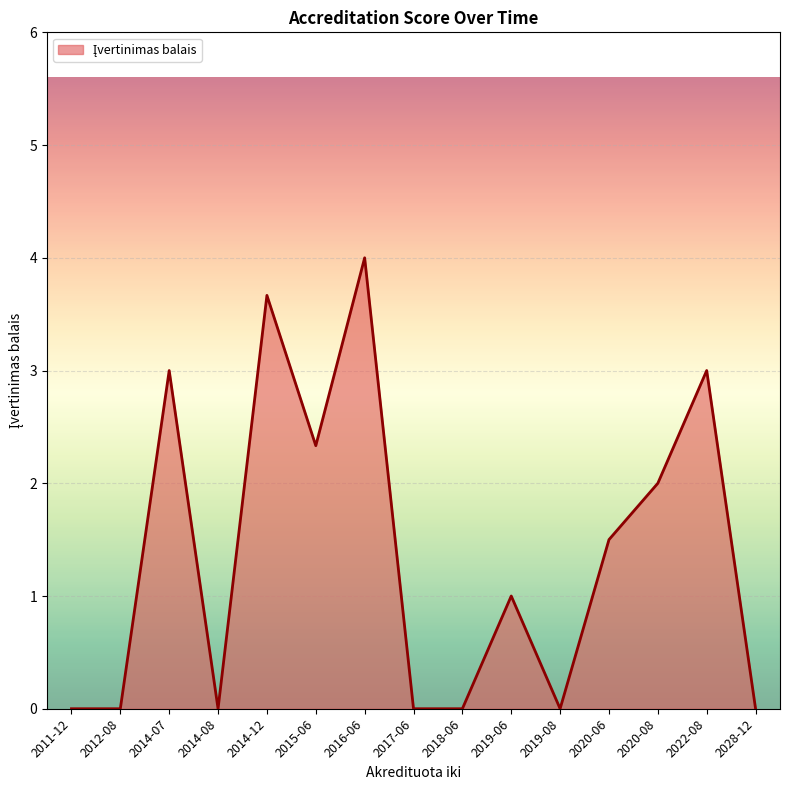

How many interior local peaks (higher than both neighbors) does the data have?

5